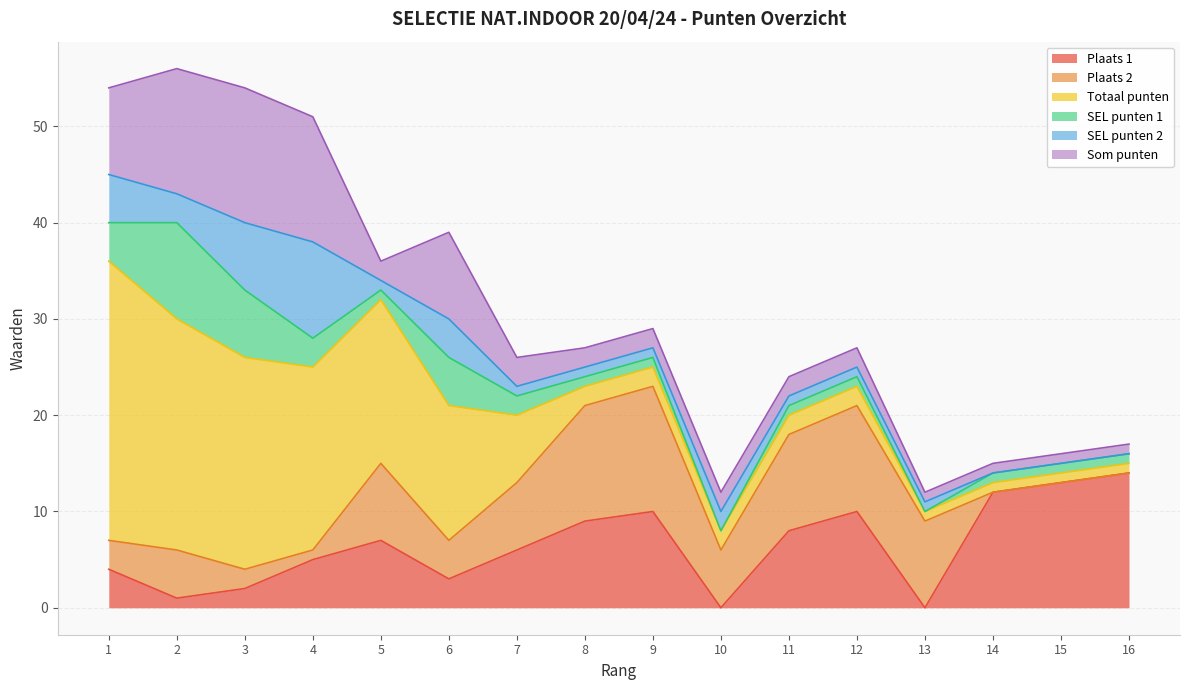

How many values in SEL punten 2 are above zero?

13